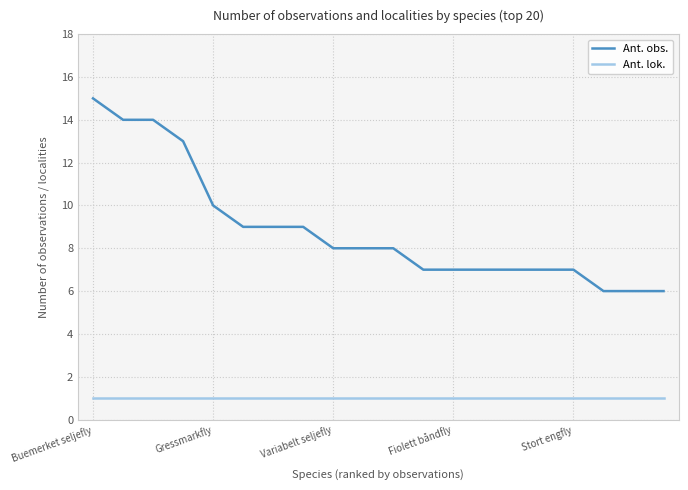

Count the Ant. obs. values in the range 7 to 10.

13